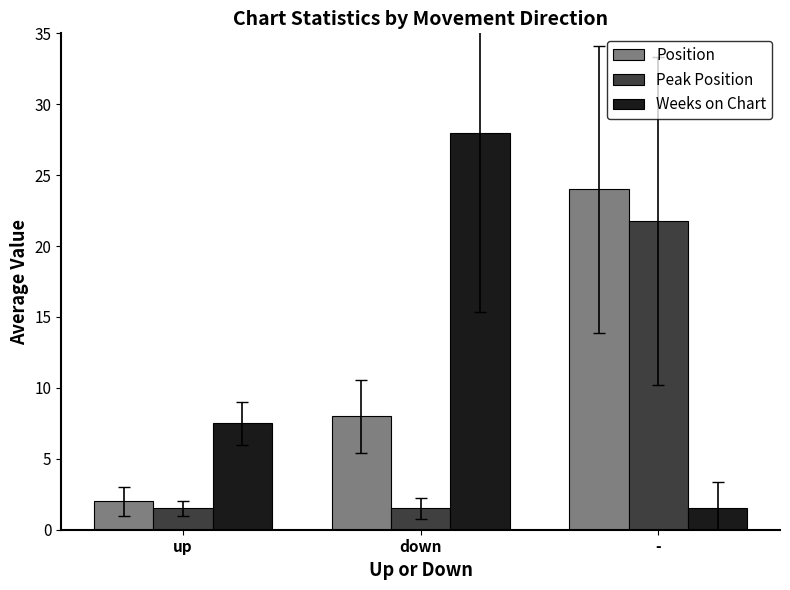

What is the highest value of the Weeks on Chart series?

28.0